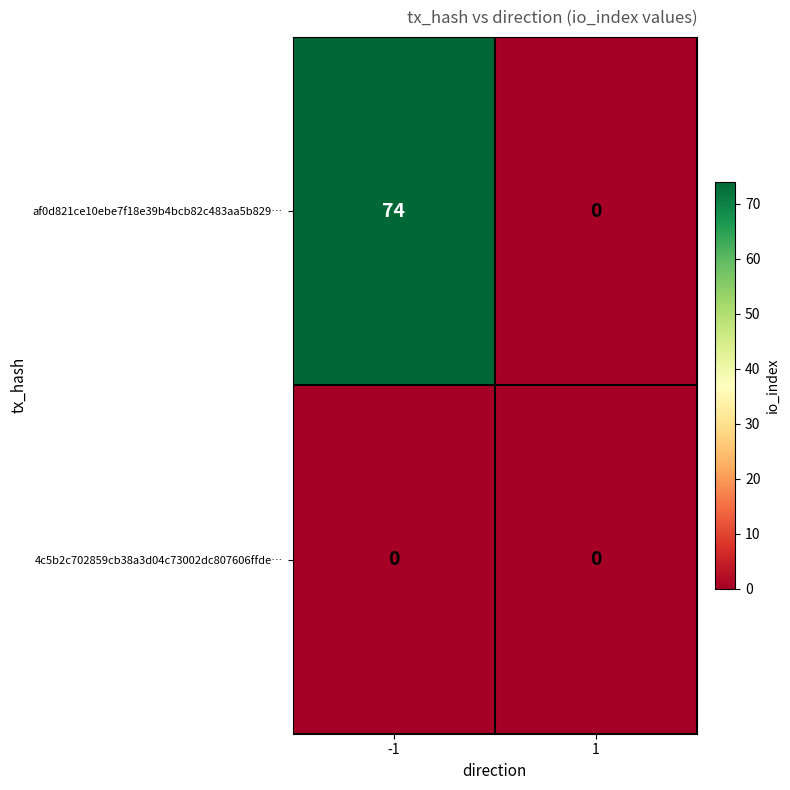

Which label corresponds to the largest value in the chart?

-1